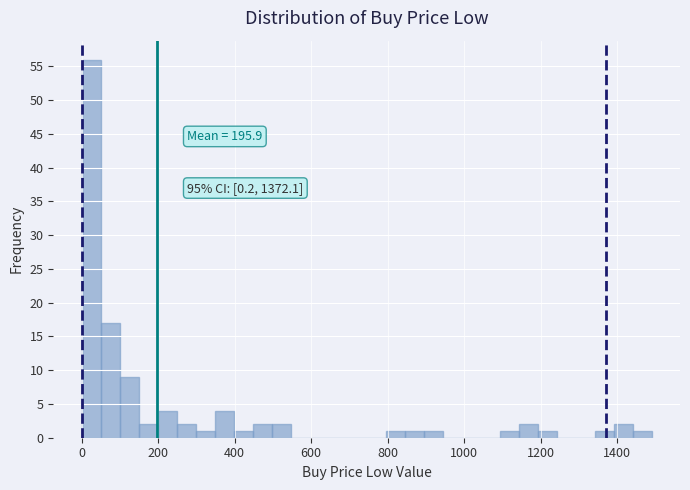

Read against the x-axis, roughly where is the centre of the tallest bar?

20